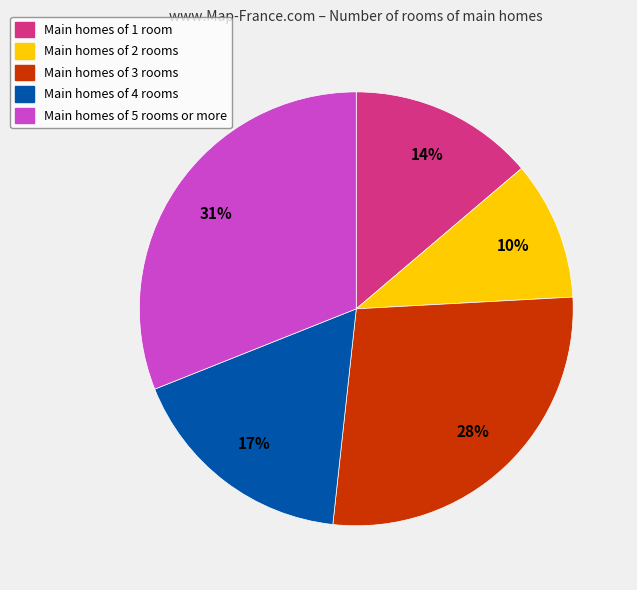

Which has a higher value, Main homes of 2 rooms or Main homes of 1 room?

Main homes of 1 room